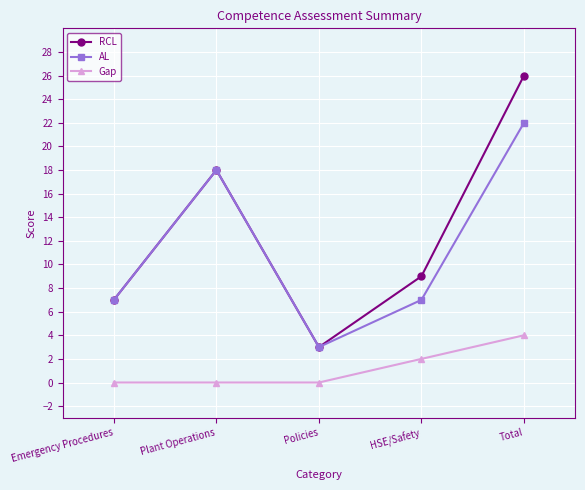

Which series has the largest total across all categories?

RCL